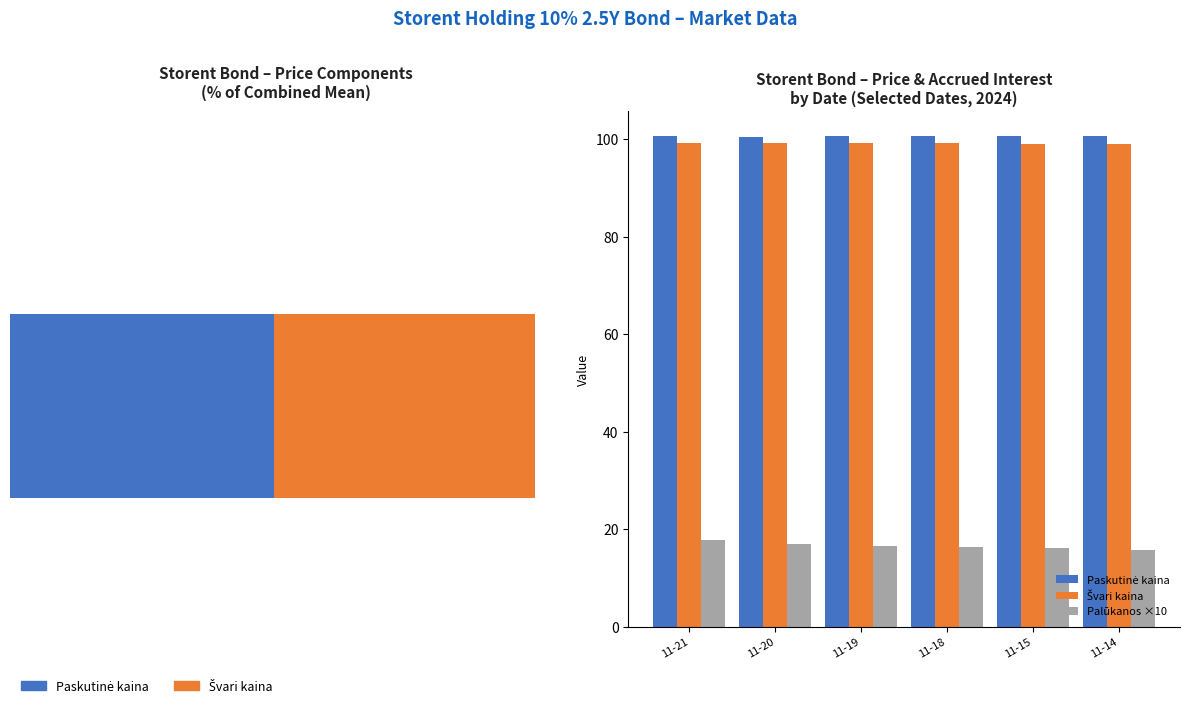

Between 11-21 and 11-14, which series saw the biggest shift?

Palūkanos ×10